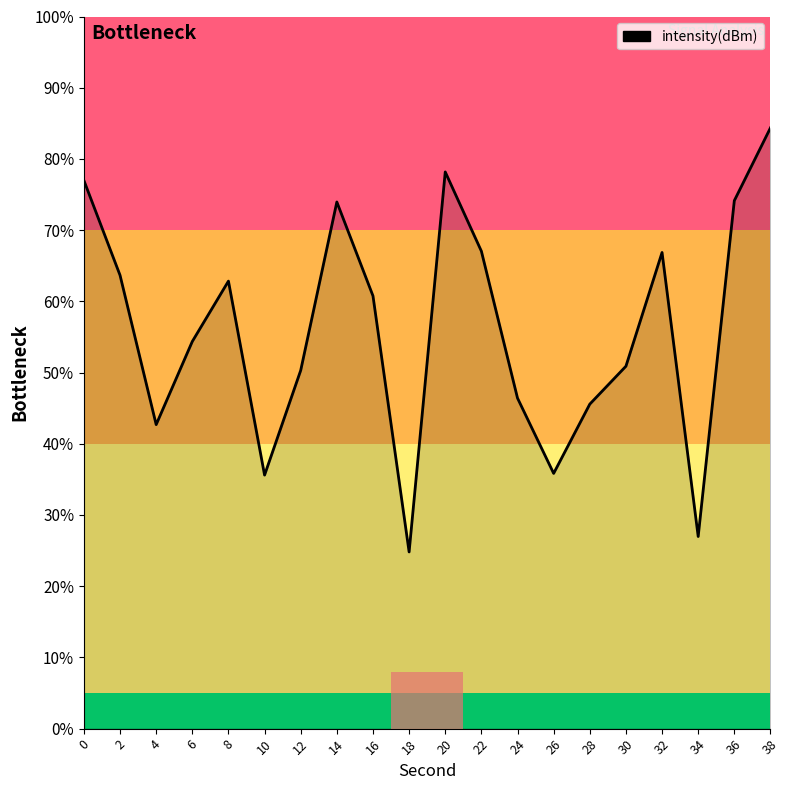

Which category has the highest value across all series?

38